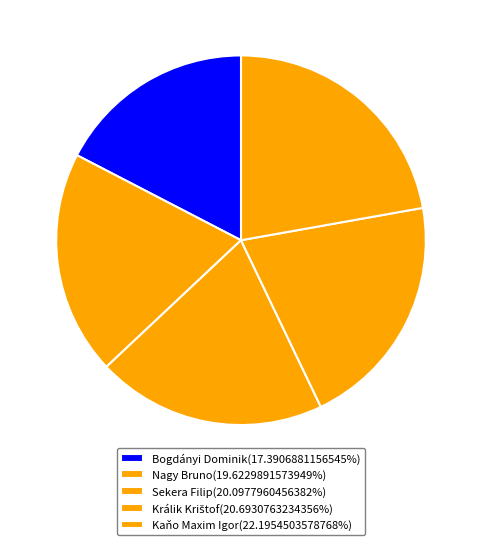

Does Kaňo Maxim Igor account for over 50% of the chart?

No